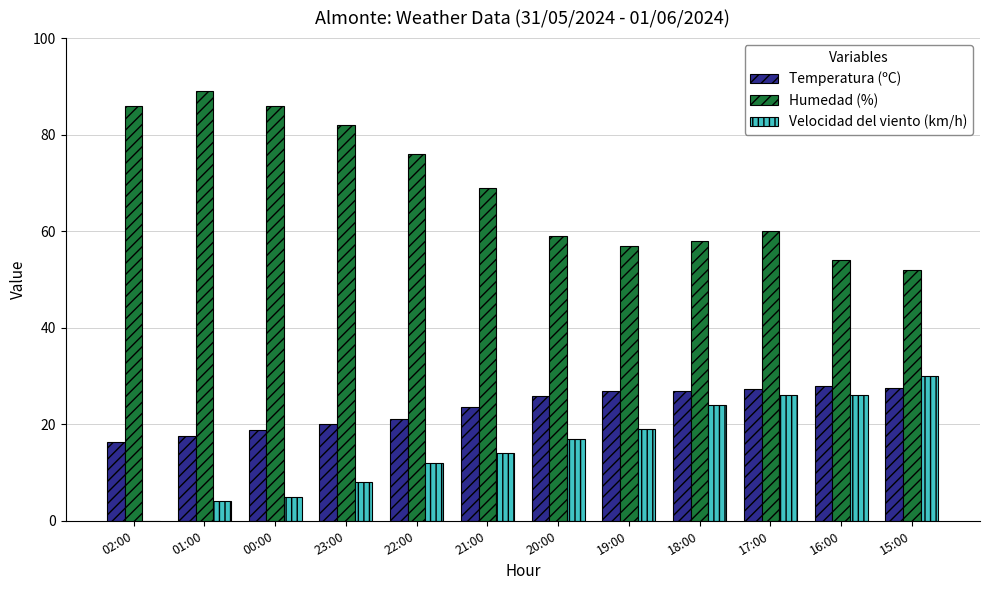

Does the chart contain stacked bars?

No